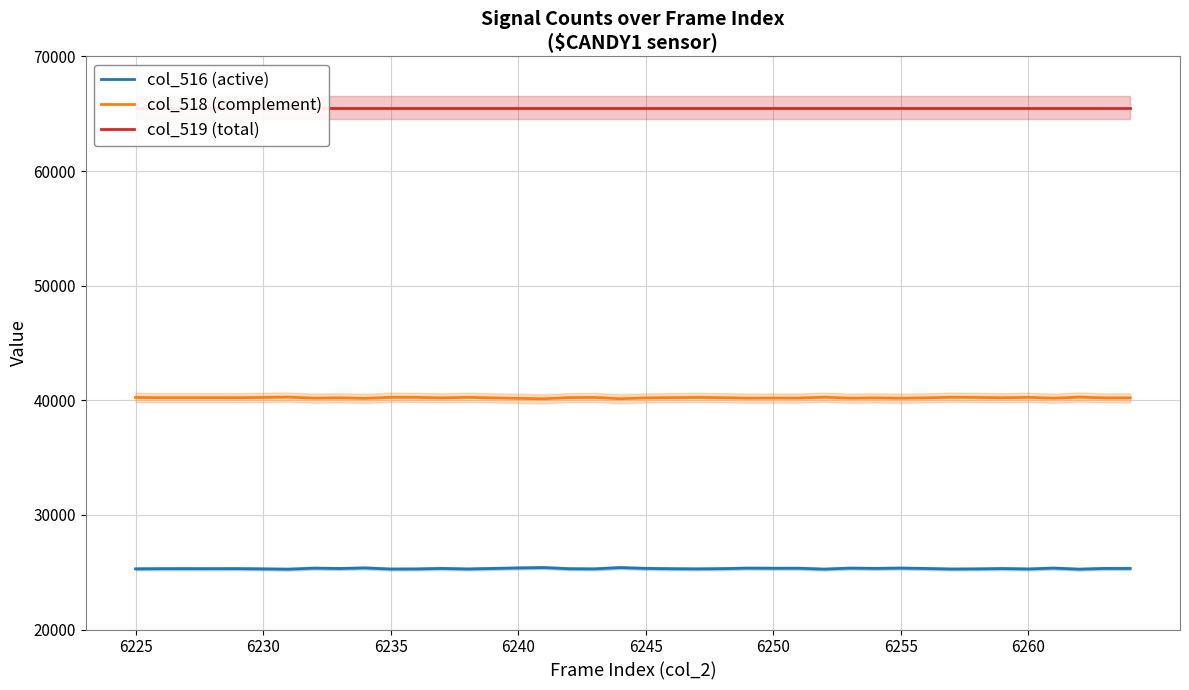

How many values in the col_518 (complement) series are below 40224?

20